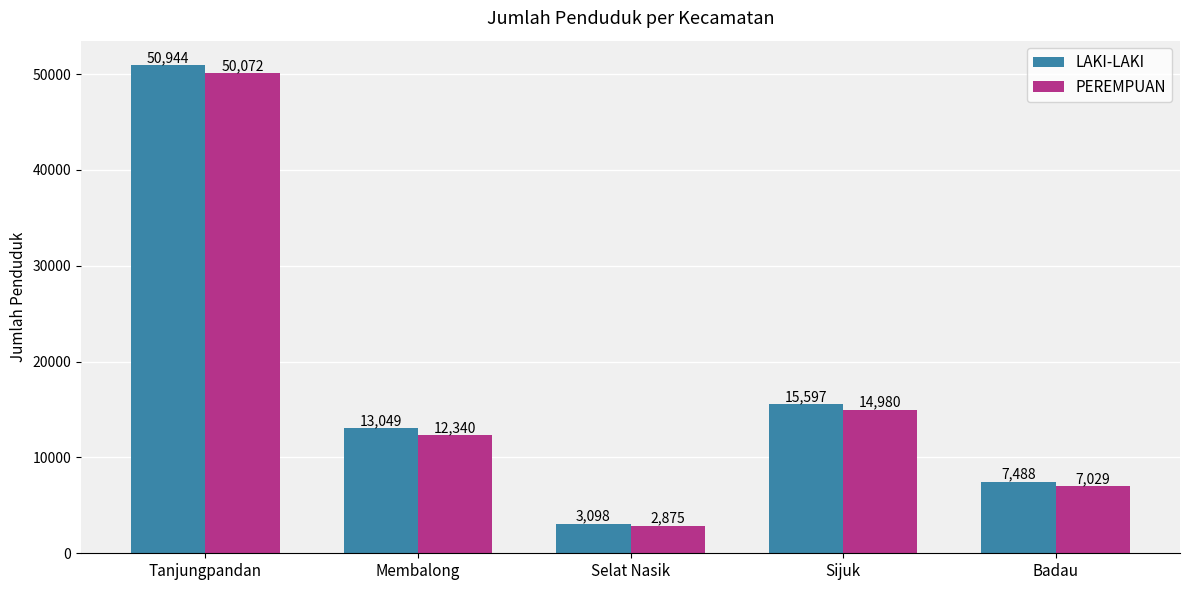

Which category has the lowest value in the PEREMPUAN series?

Selat Nasik